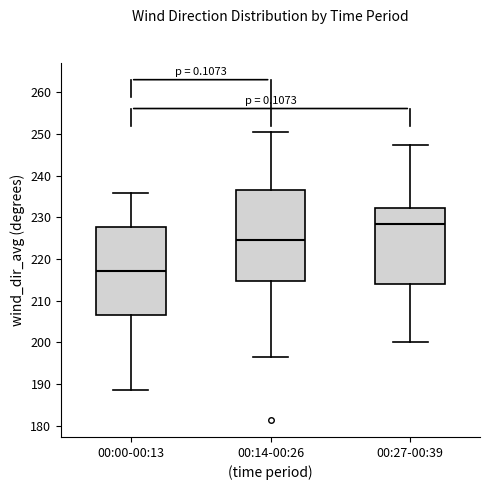

Reading left to right, read every box against the y-axis: the position of its median line, the range the box covers, and the ends of its whiskers. The values are not printed on the chart, so give them approximately, as read against the axis.

00:00-00:13: median 217, box 207 to 228, whiskers 189 to 236
00:14-00:26: median 225, box 215 to 237, whiskers 196 to 251
00:27-00:39: median 228, box 214 to 232, whiskers 200 to 247